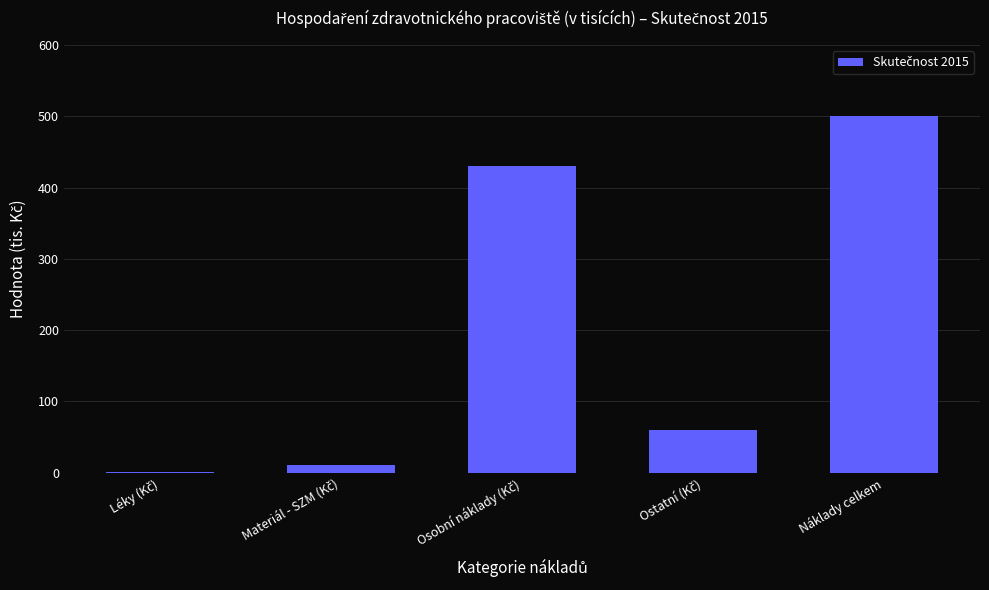

Reading right to left, what are all the values shown in this chart?

500.0	59.2	429.9	10.5	0.4